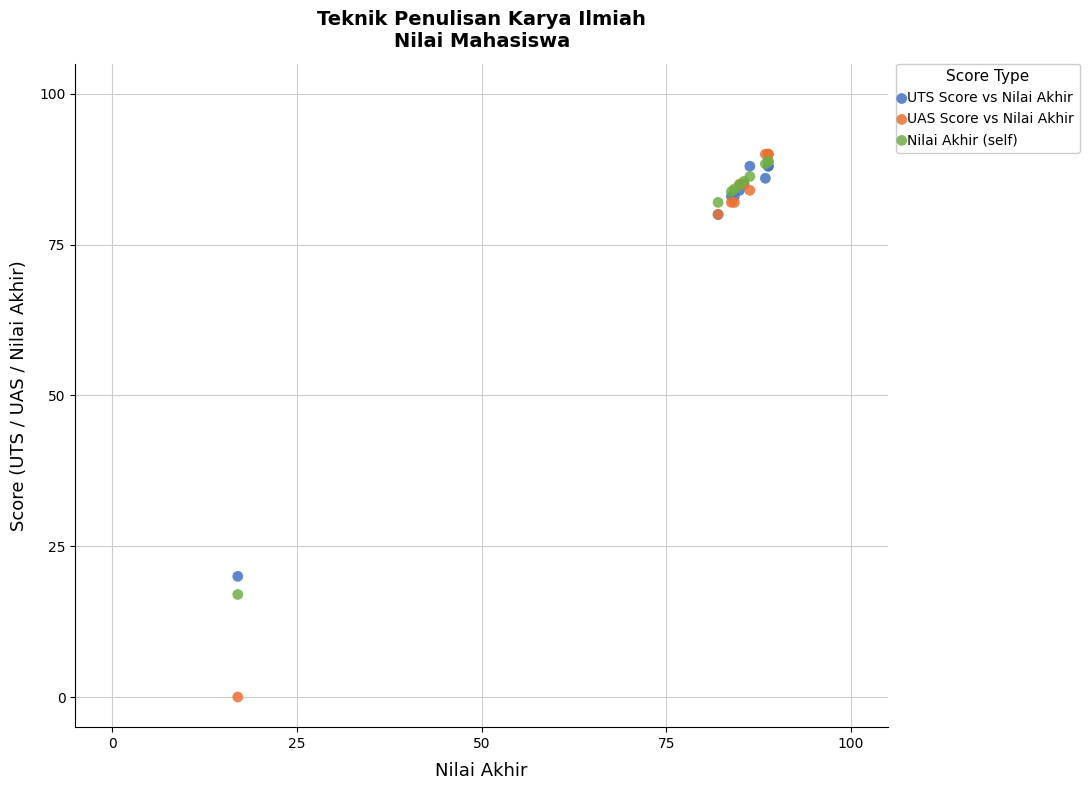

Across all series, what Y value is closest to 45?

20.0